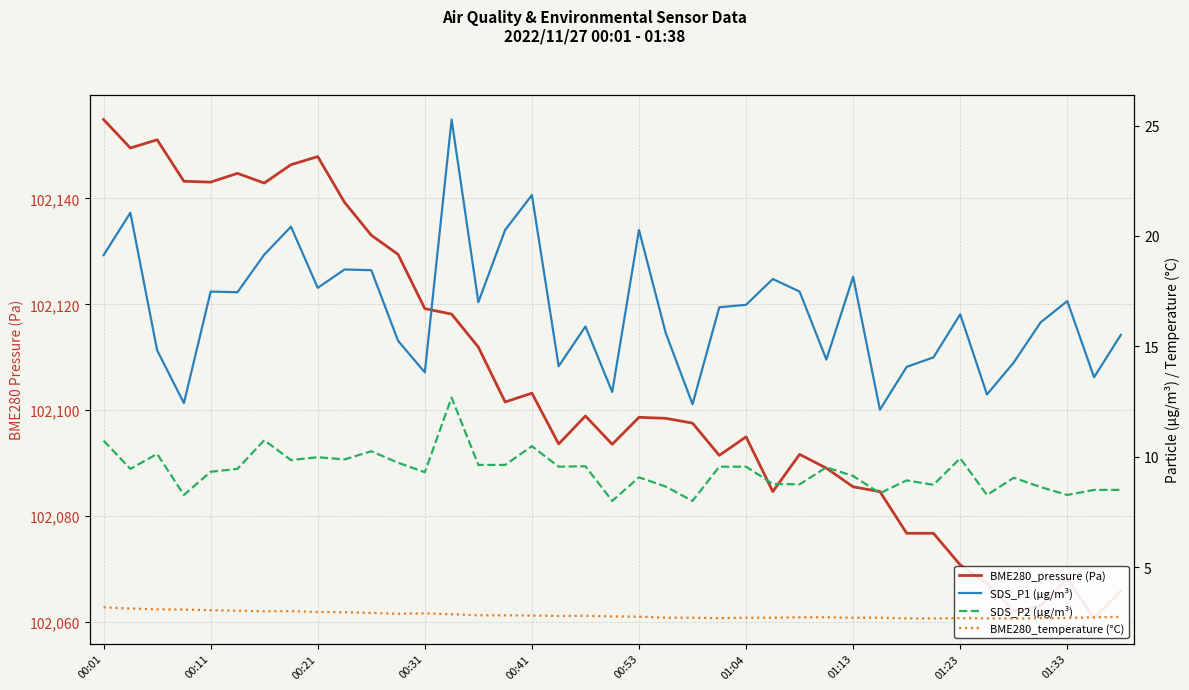

At which label does SDS_P2 (µg/m³) first exceed 9?

00:01